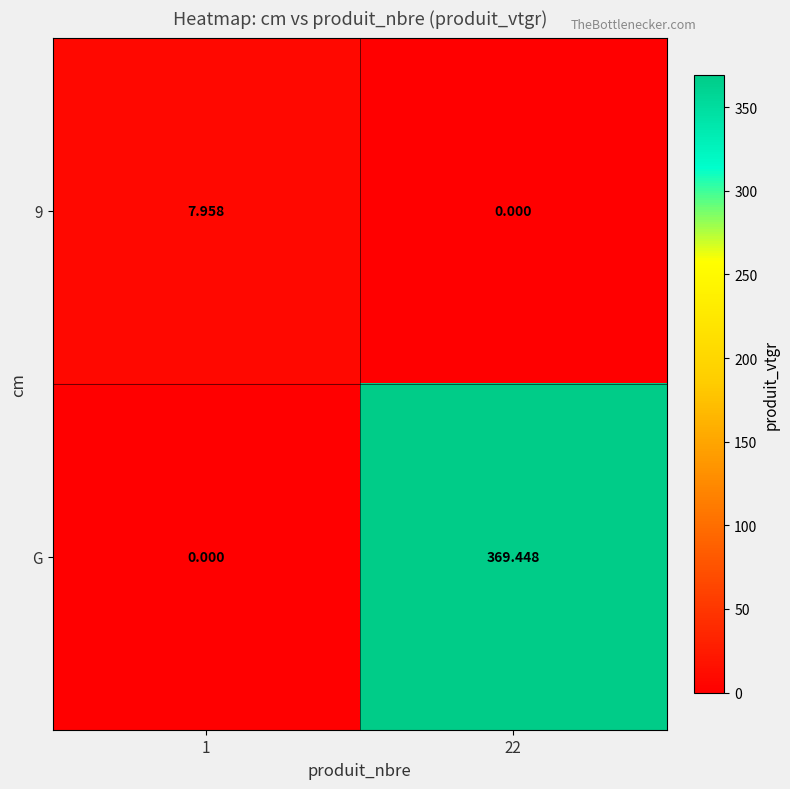

Which series has the largest range (max minus min)?

G